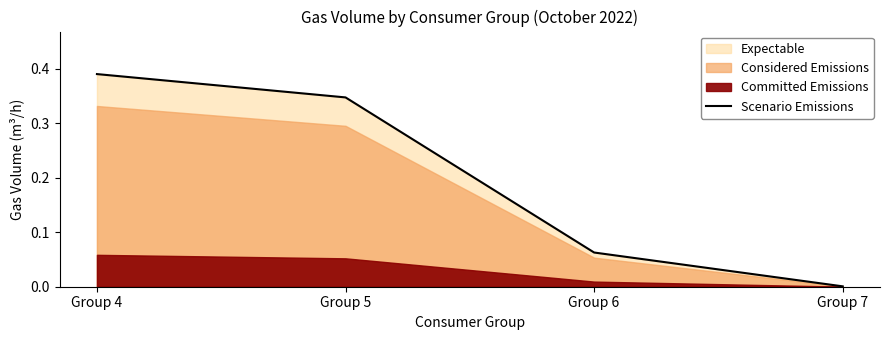

What is the sum of all values?

0.8